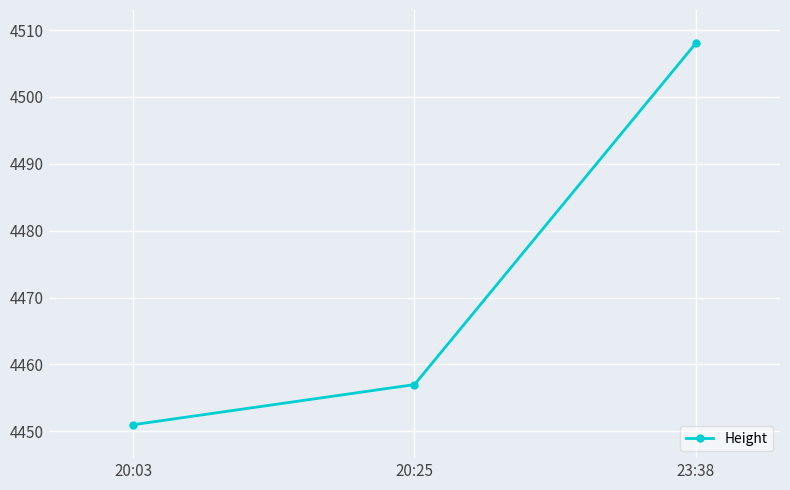

Is it true that the value at 20:03 is 1546?

False